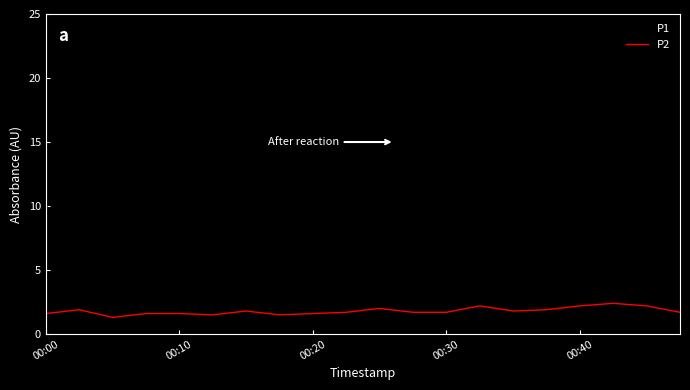

Which series has the largest range (max minus min)?

P1